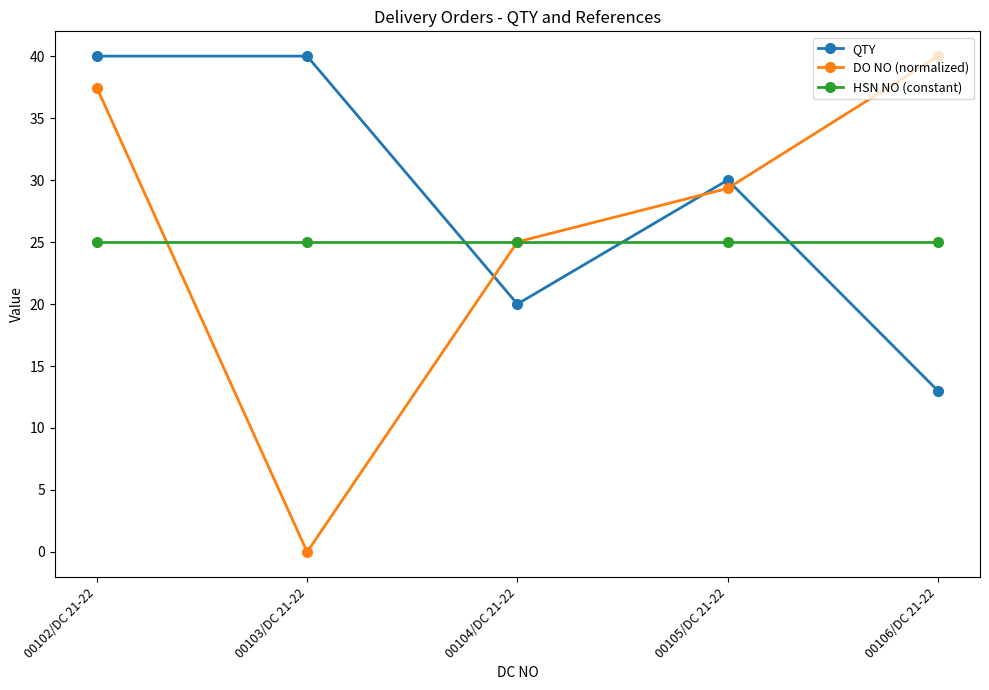

Rank the categories by DO NO (normalized) value from lowest to highest.

00103/DC 21-22, 00104/DC 21-22, 00105/DC 21-22, 00102/DC 21-22, 00106/DC 21-22